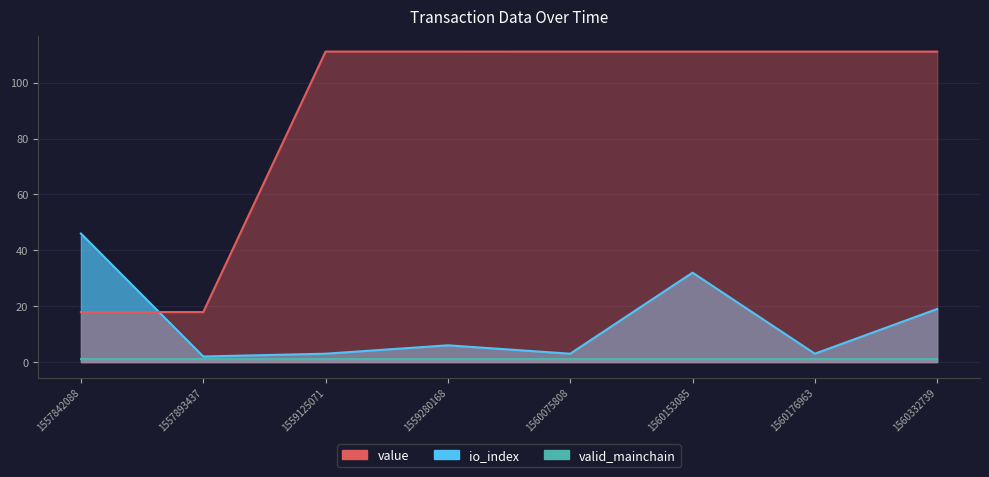

Which series changed the most between 1560075808 and 1557842088?

value